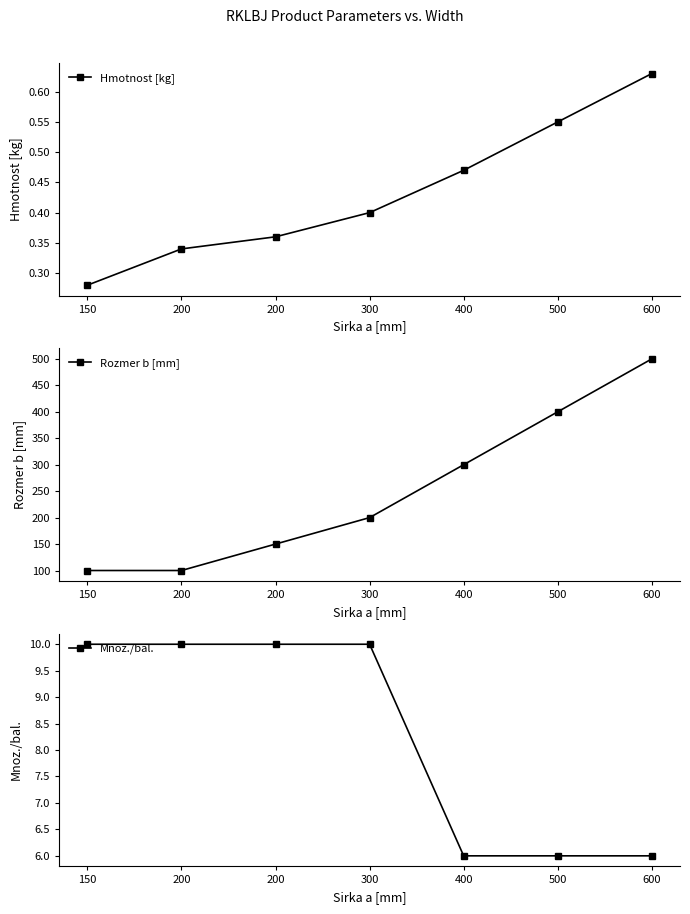

Reading left to right, list all the values displayed in this chart.

Hmotnost [kg]: 150=0.3	200=0.3	200=0.4	300=0.4	400=0.5	500=0.6	600=0.6
Rozmer b [mm]: 150=100.0	200=100.0	200=150.0	300=200.0	400=300.0	500=400.0	600=500.0
Mnoz./bal.: 150=10.0	200=10.0	200=10.0	300=10.0	400=6.0	500=6.0	600=6.0